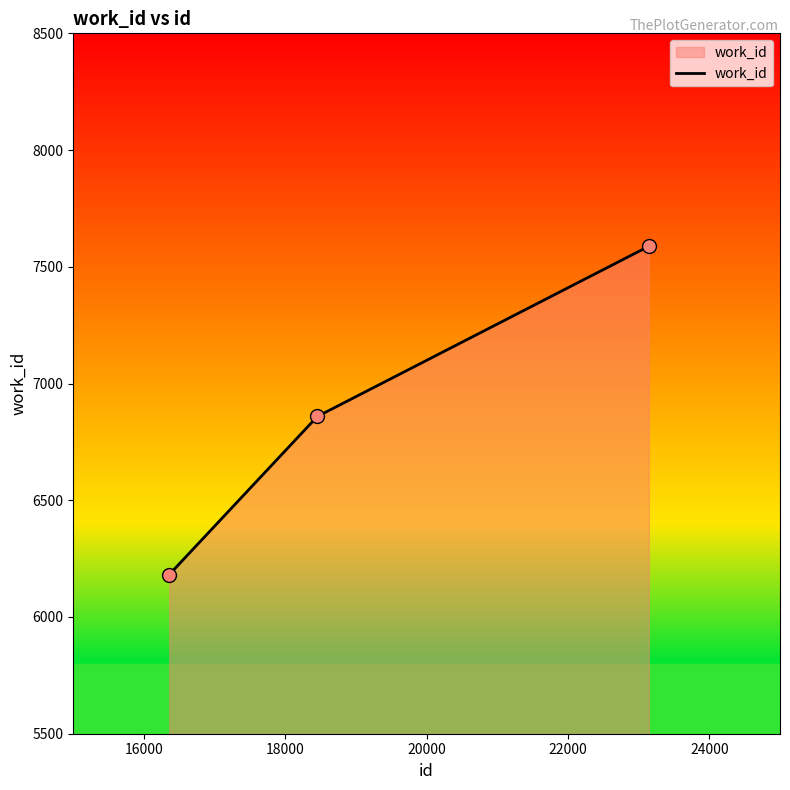

What is the sum of all values?

20629